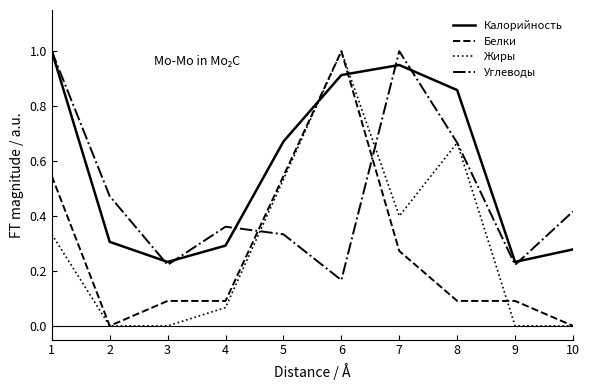

Does the chart display data point markers on the line(s)?

No